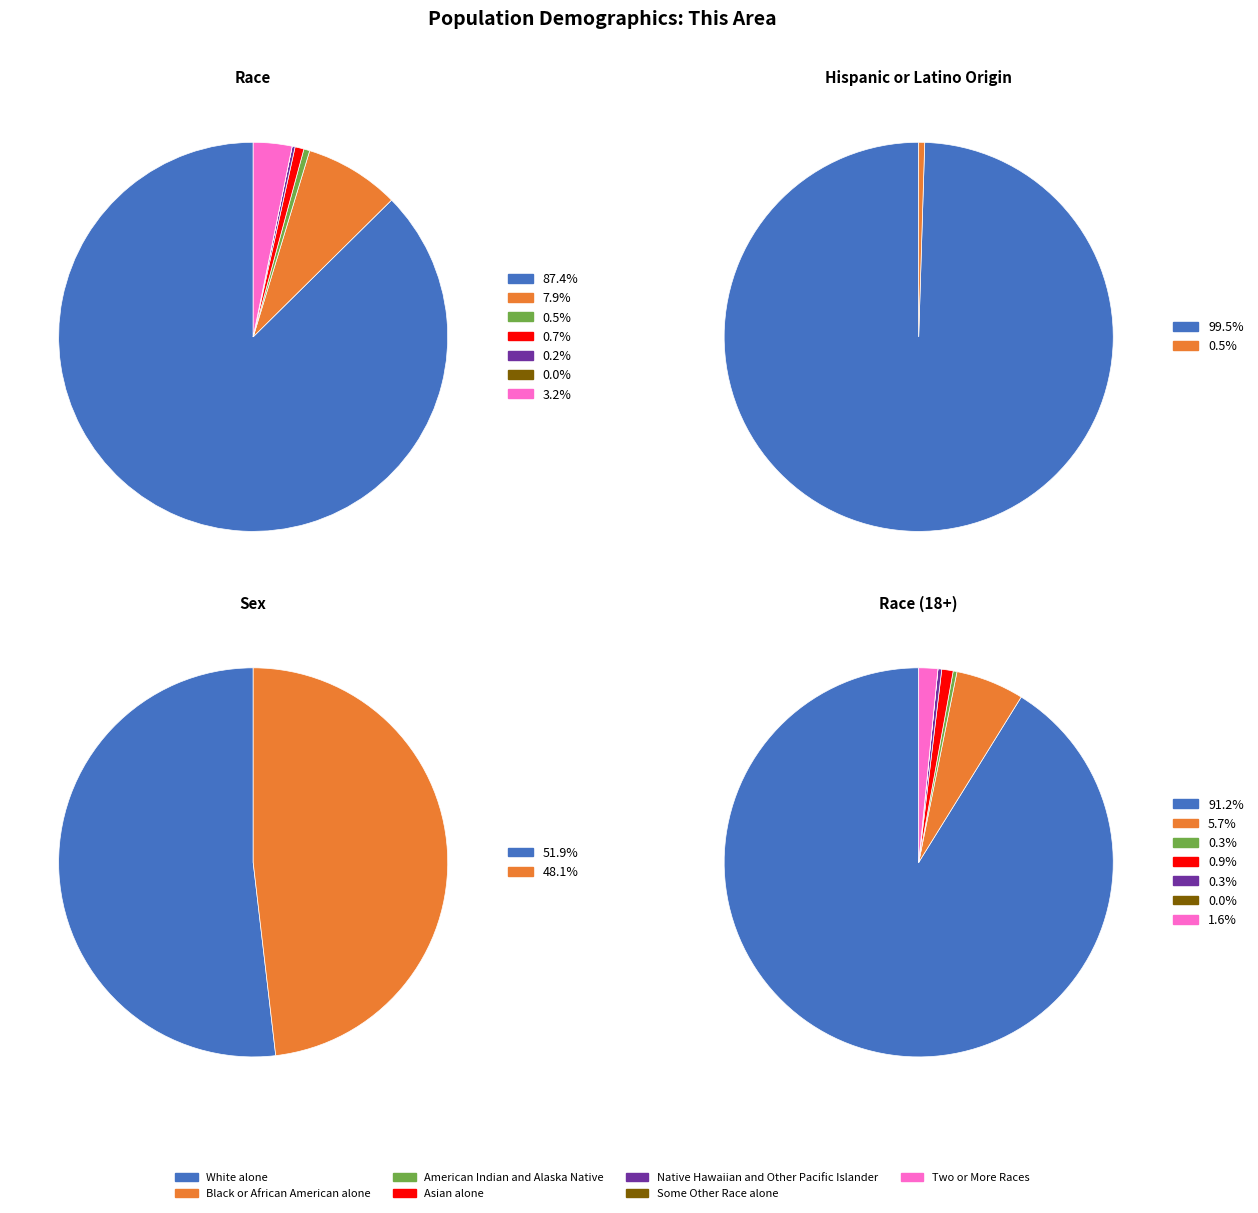

Which has a higher value, American Indian and Alaska Native or Black or African American alone?

Black or African American alone